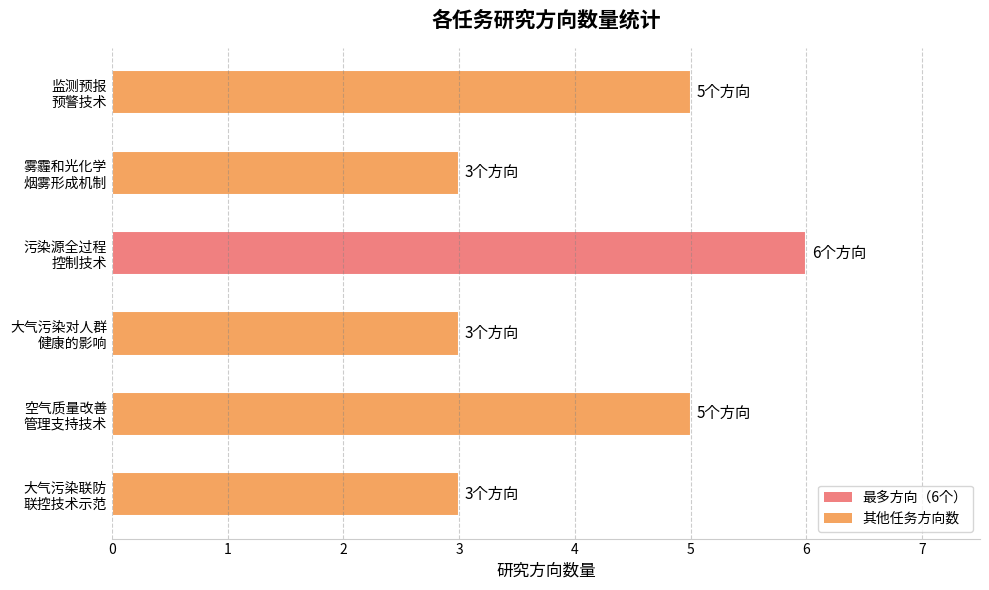

What is the value of the 1st bar from the top?

5